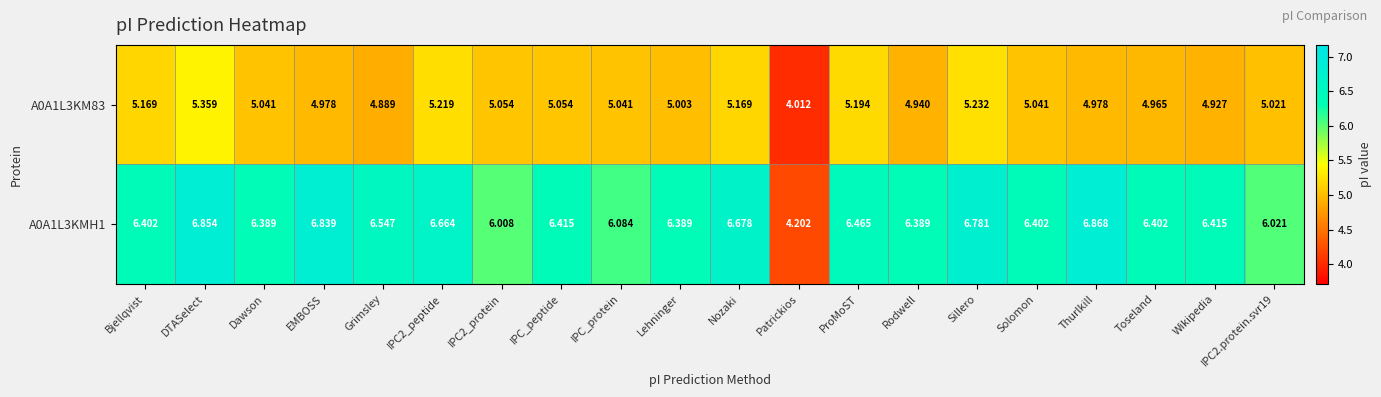

Where is A0A1L3KMH1 nearest to the value 5?

Patrickios